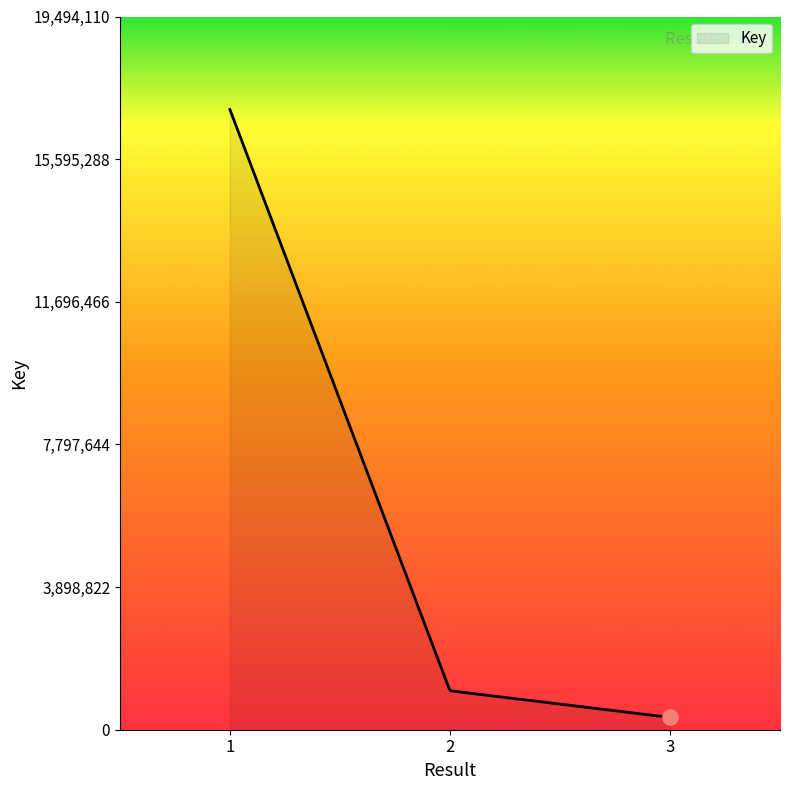

What is the maximum value shown in the chart?

16951400.0